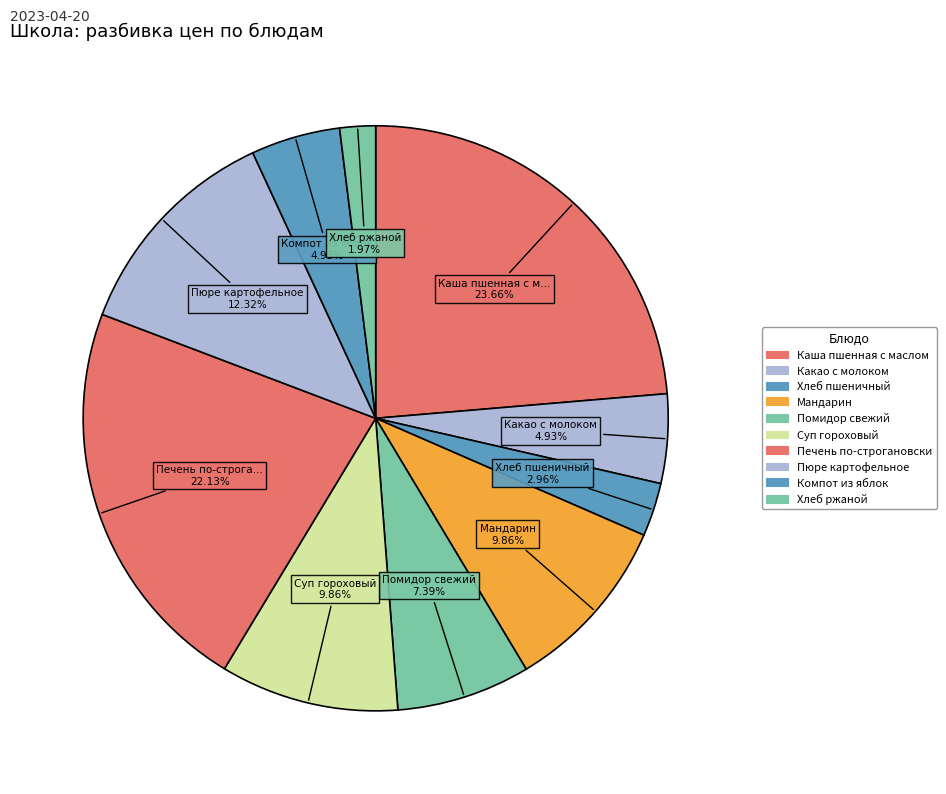

The Помидор свежий slice represents 7% of the pie. True or false?

True